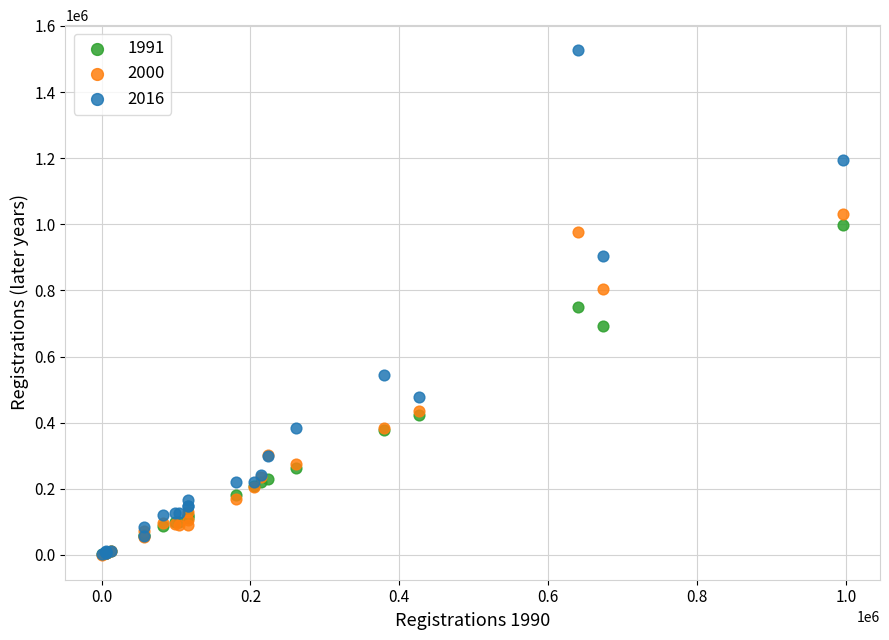

Which series contains the highest Y value?

2016